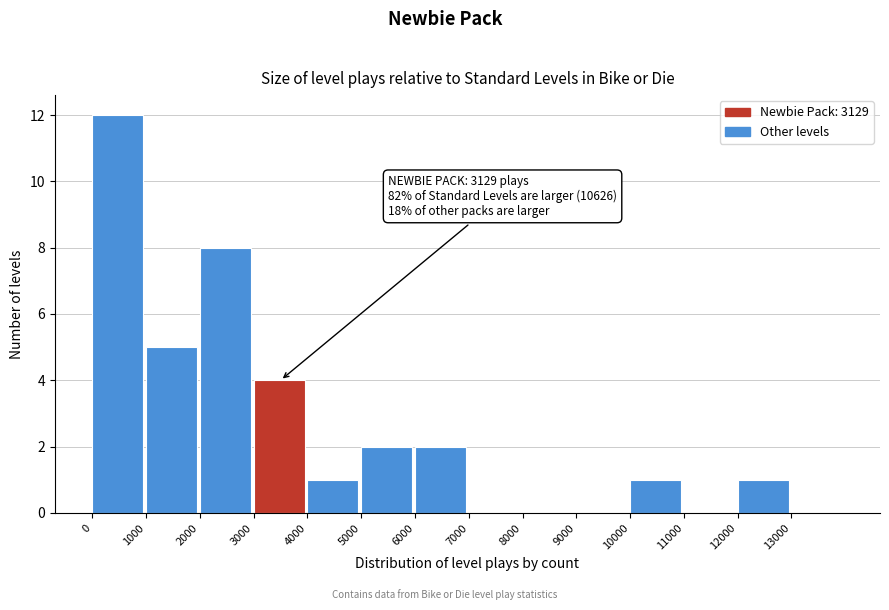

Which range on the x-axis has the tallest bar?

0 to 1000